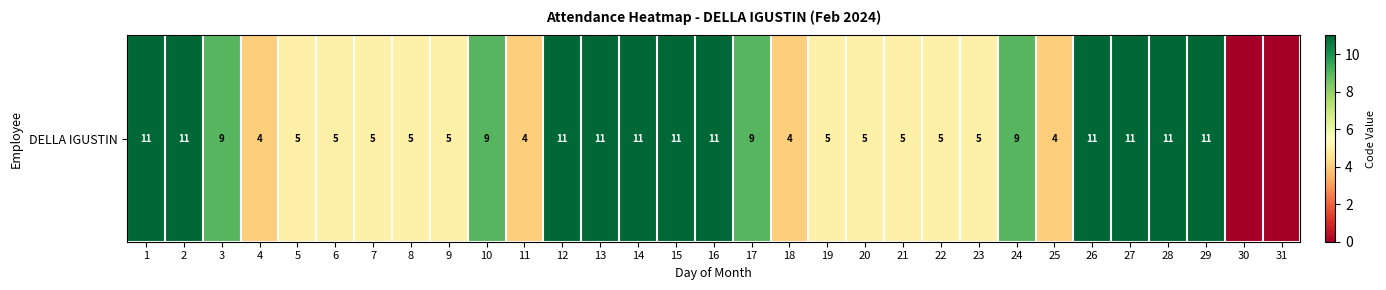

Which category has the lowest value across all series?

30